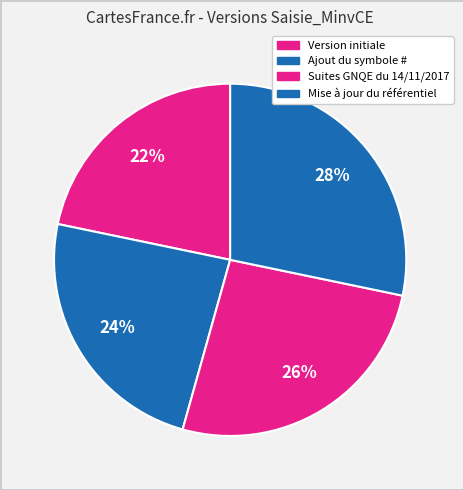

Approximately how many times larger is the value at Version initiale compared to Ajout du symbole #?

0.9